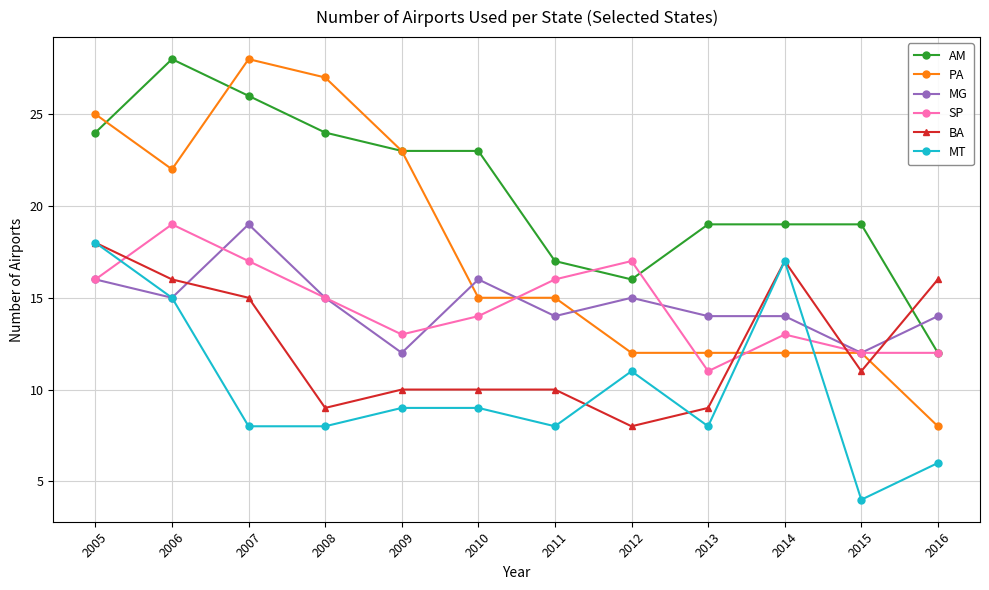

Which series has the largest total across all categories?

AM